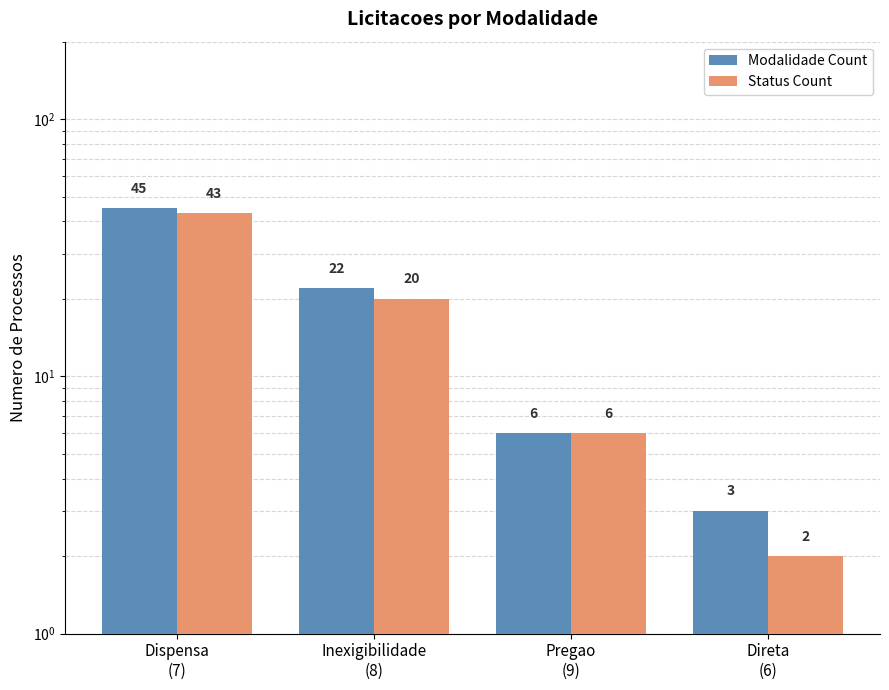

Between Dispensa
(7) and Direta
(6), which is larger?

Dispensa
(7)